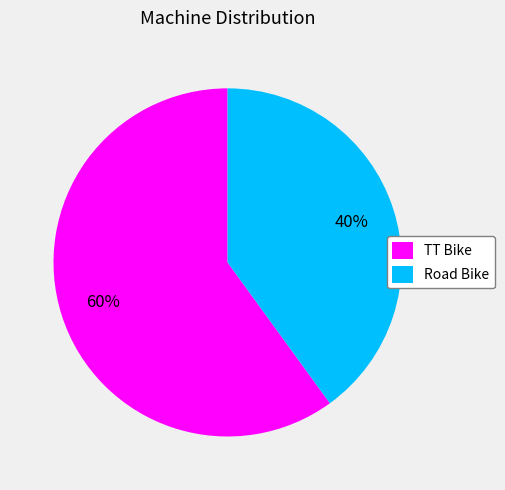

Which category has the biggest portion of the pie?

TT Bike